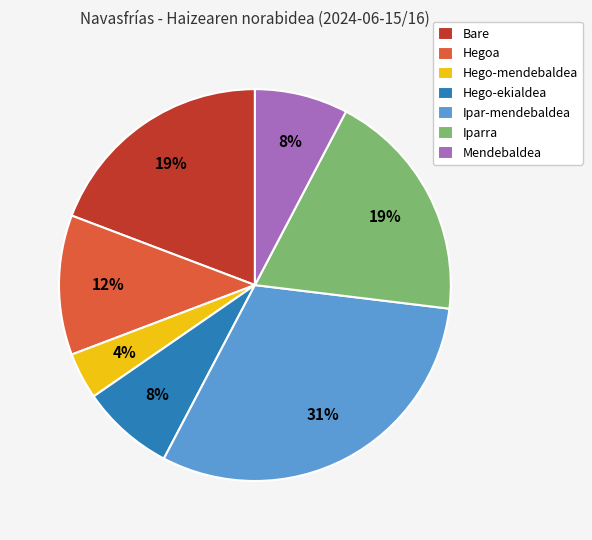

Combined, do Ipar-mendebaldea and Hegoa account for over 50%?

No